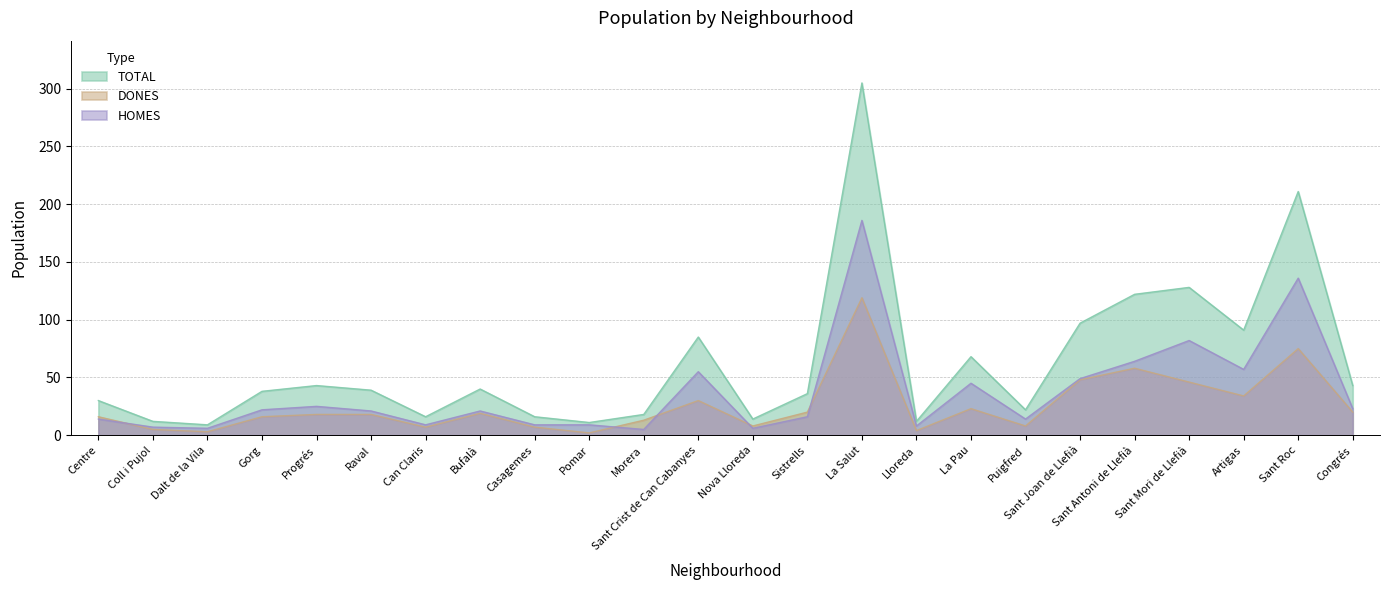

What are all the series names shown in the legend?

TOTAL, DONES, HOMES